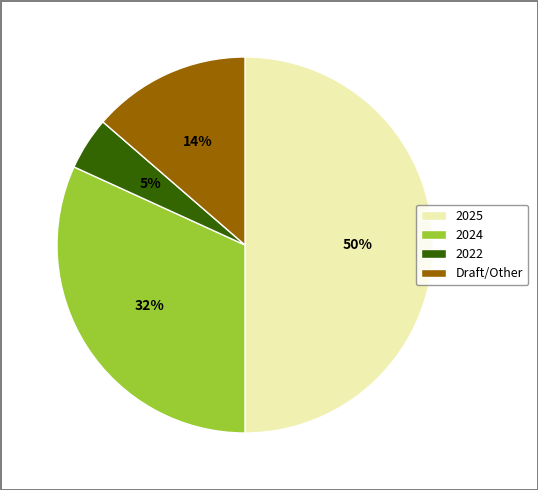

To the nearest percent, what percentage of the pie is 2024?

32%